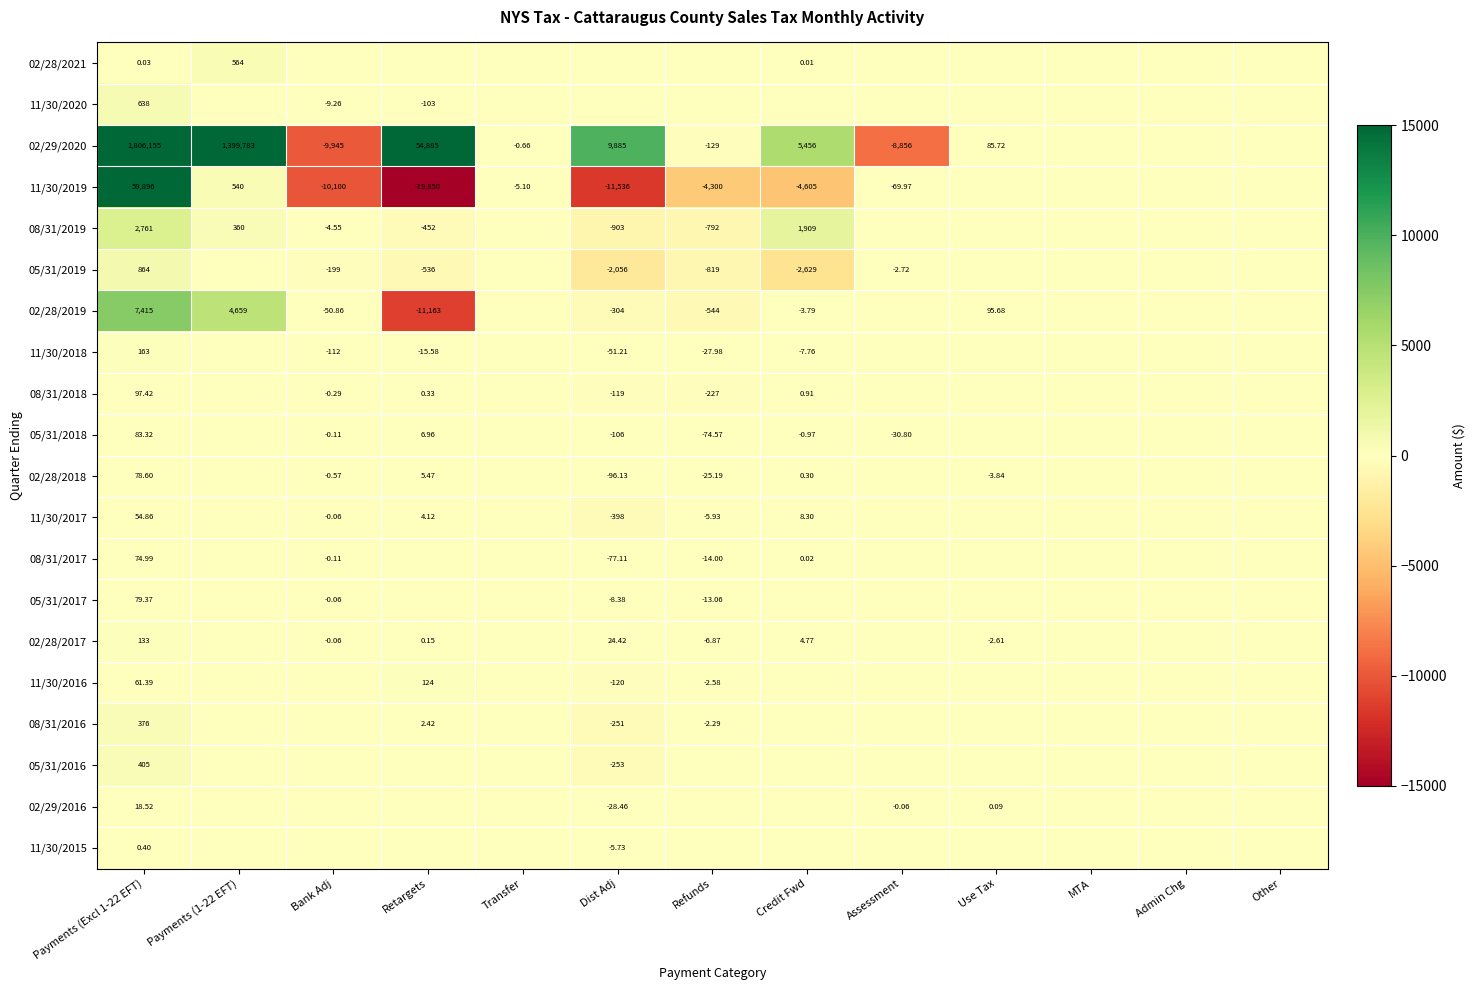

What is the difference between the 11/30/2018 values at Bank Adj and Payments (Excl 1-22 EFT)?

274.7